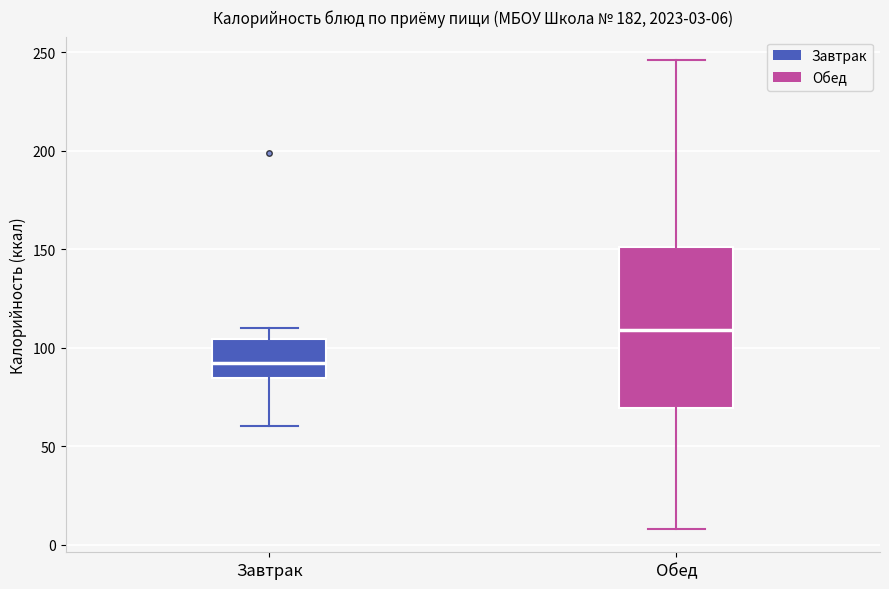

Comparing the boxes themselves (not the whiskers), which one is the tallest?

Обед